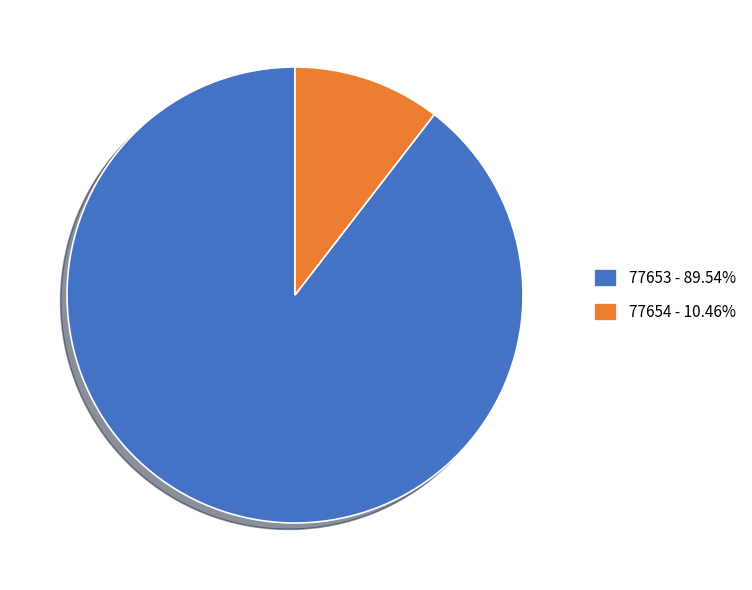

Combined, do 77653 - 89.54% and 77654 - 10.46% account for over 50%?

Yes